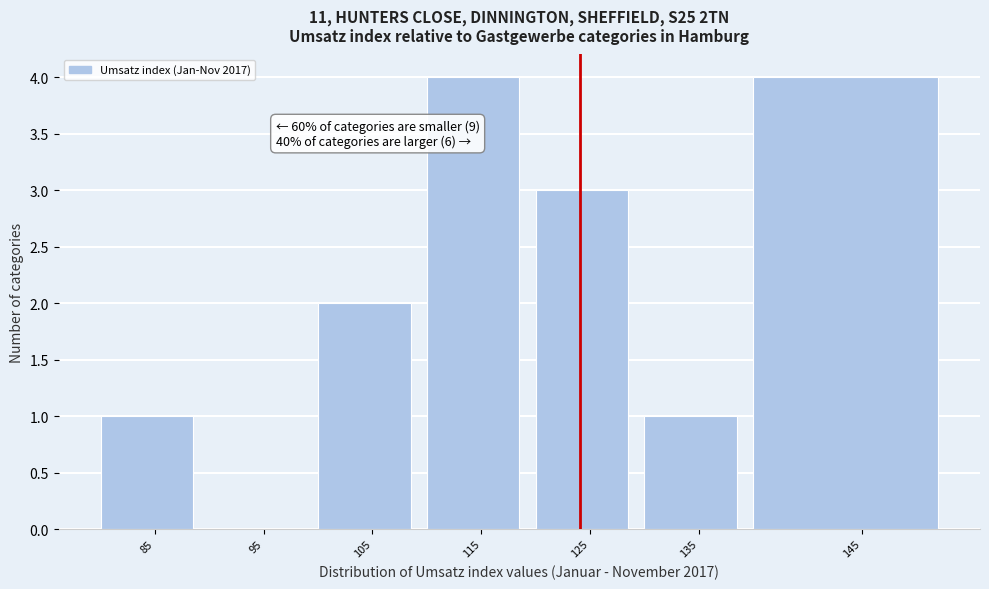

Reading right to left, transcribe all the data shown in this chart.

145=4	135=1	125=3	115=4	105=2	95=0	85=1